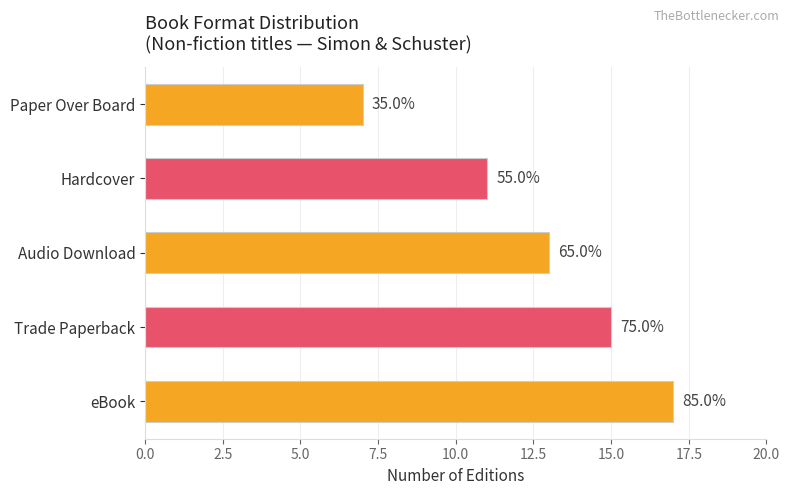

How many bars are there in total?

5